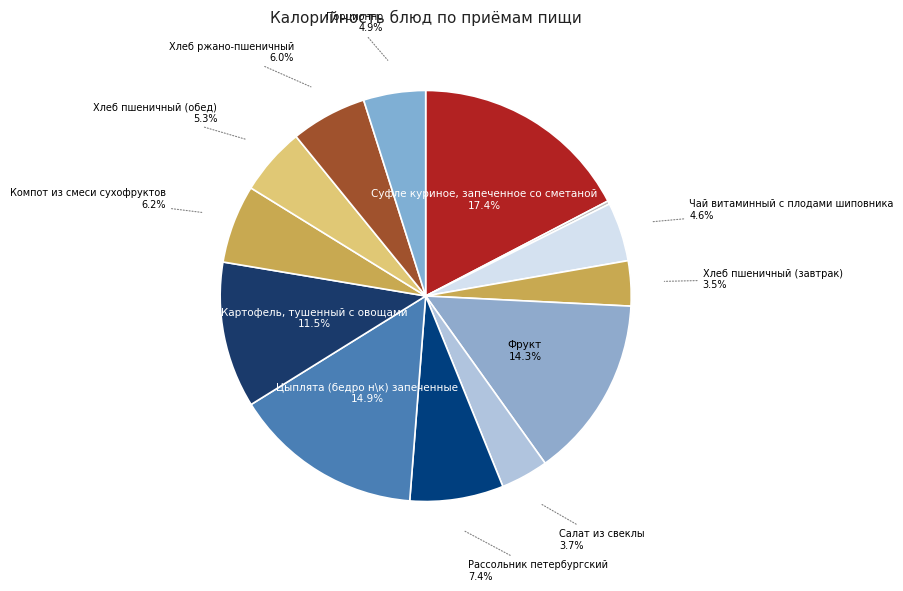

Which slice is the largest?

Суфле куриное, запеченное со сметаной